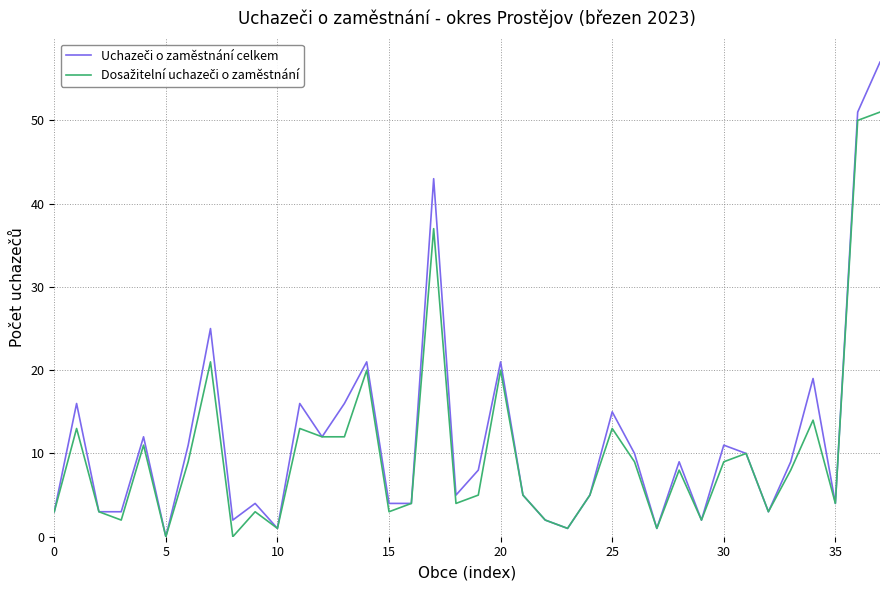

What is the maximum value shown in the chart?

57